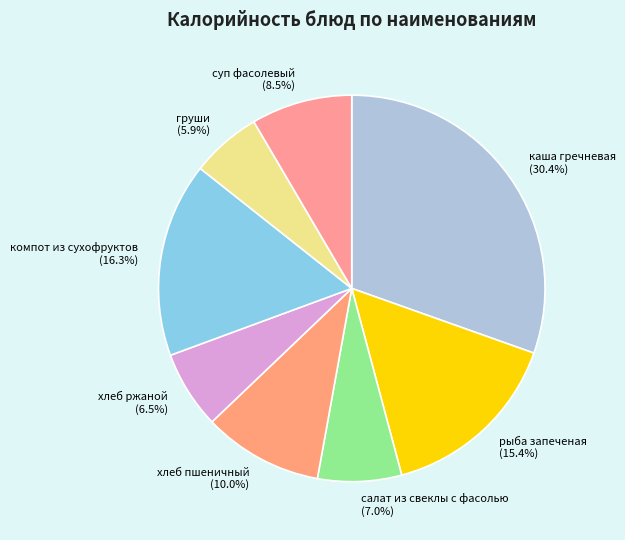

How many segments does this pie chart have?

8